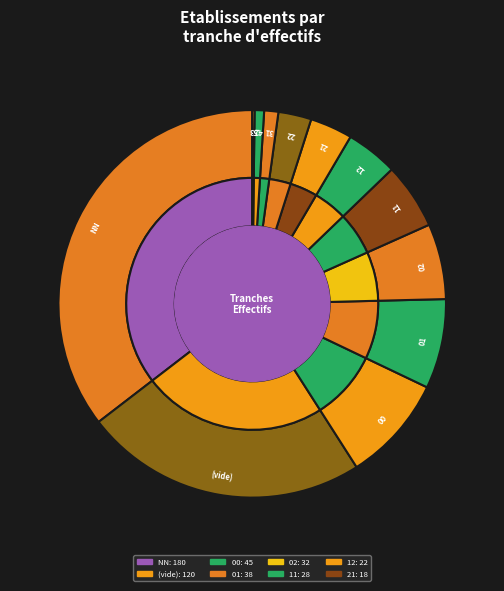

Is there any slice that represents more than half of the pie?

No